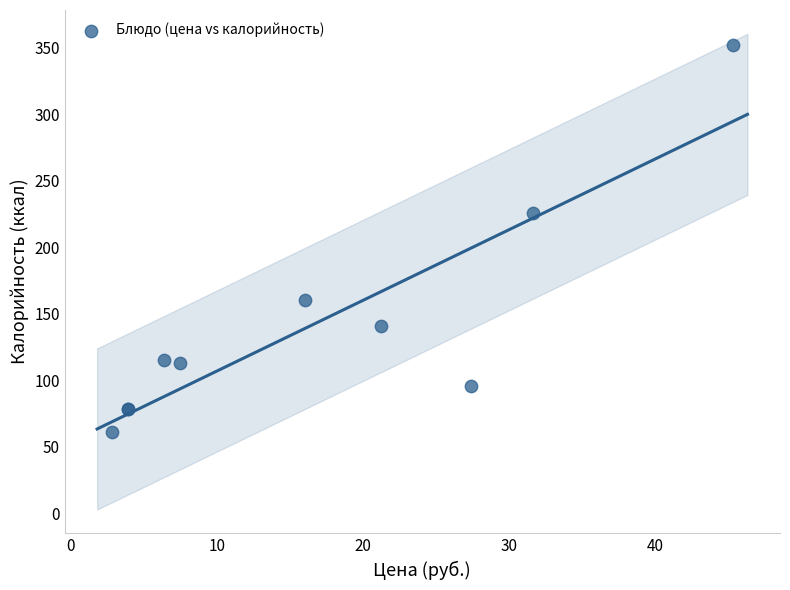

What Y value in the scatter plot is closest to 206?

225.8